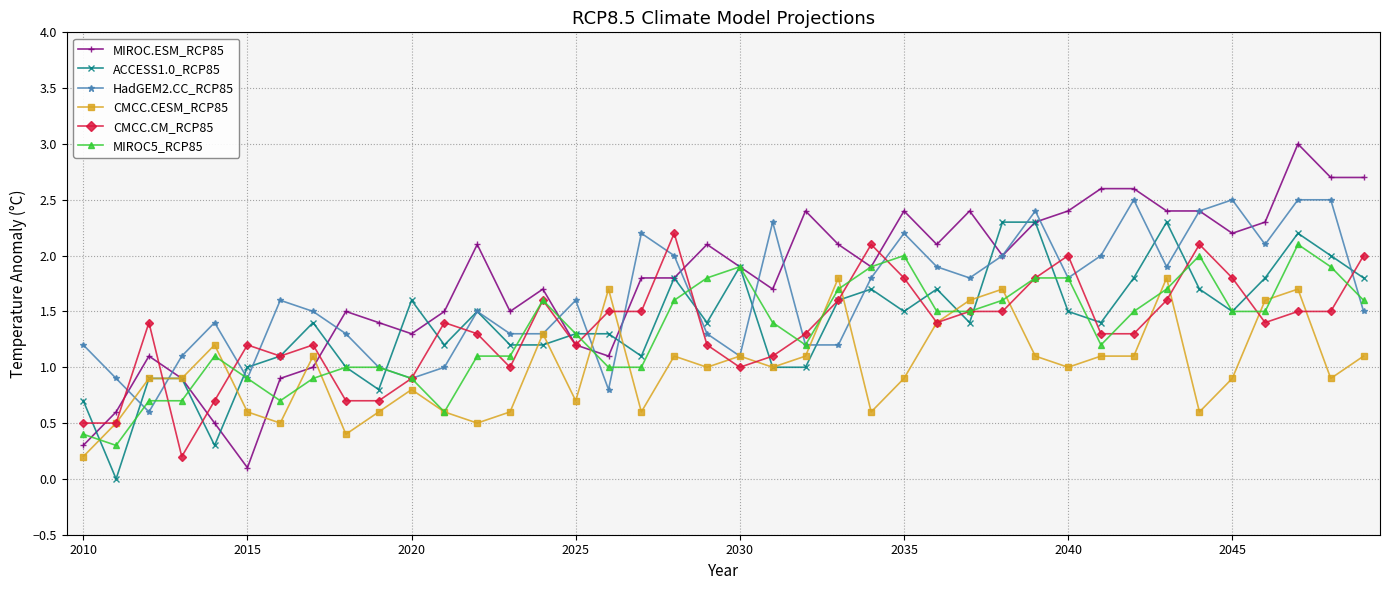

What is the maximum value shown in the chart?

3.0